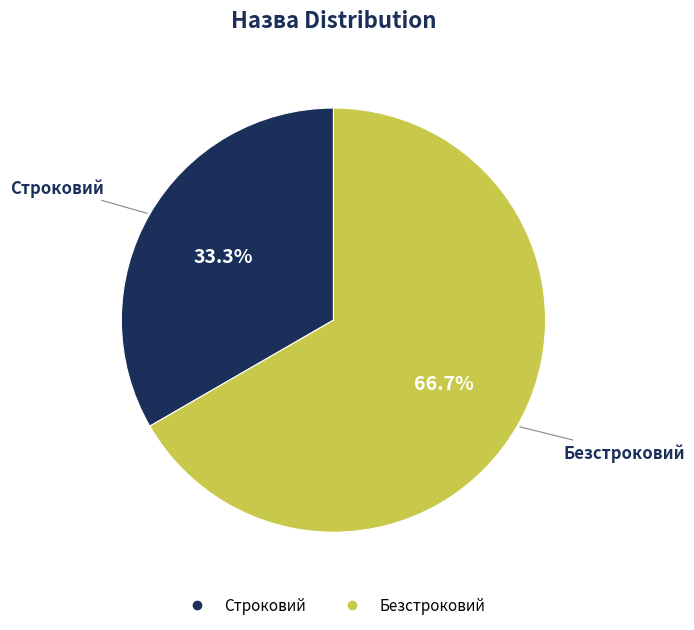

Does Строковий represent more than half of the total?

No